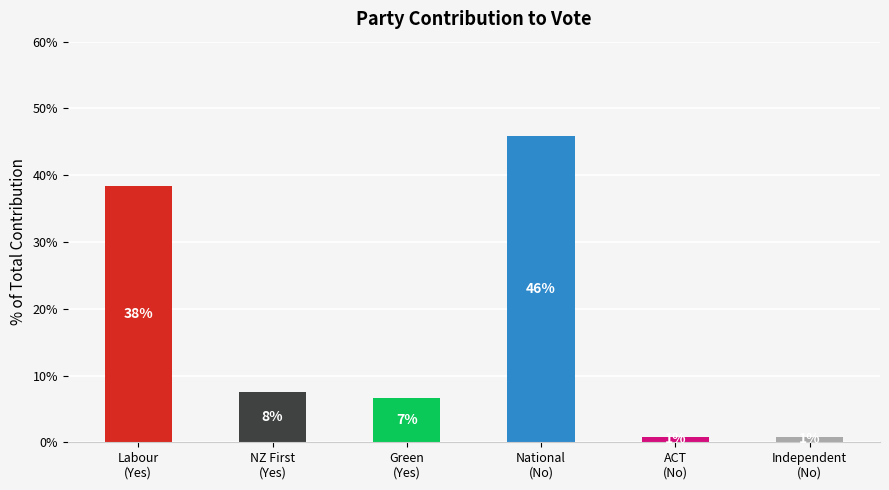

How many bars are there in total?

6